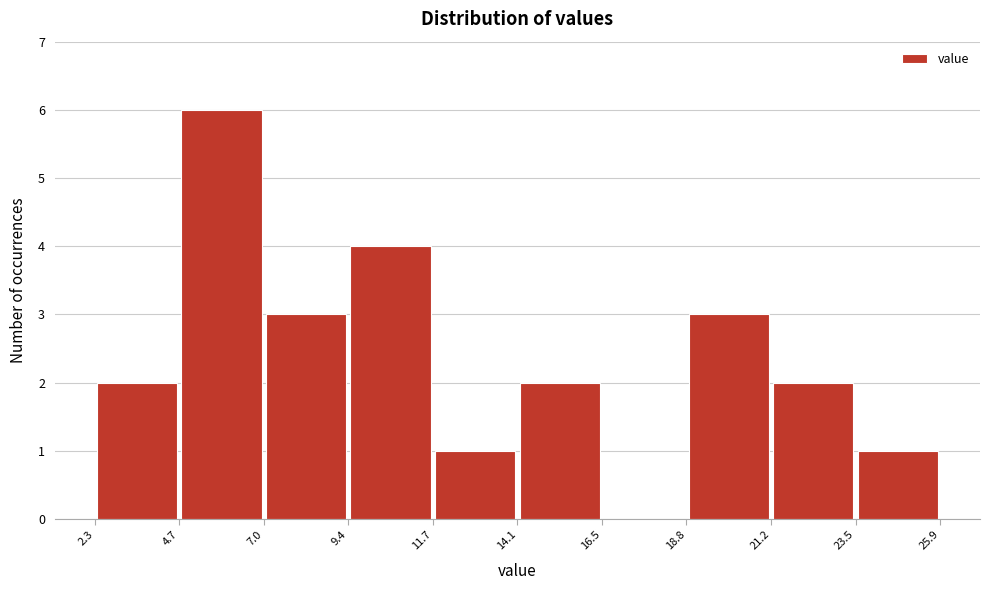

Reading left to right, transcribe this chart: for each bar, give the range it covers on the x-axis and its height. The values are not printed on the chart, so give them approximately, as read against the axis.

2.3 to 4.7: 2
4.7 to 7.0: 6
7.0 to 9.4: 3
9.4 to 11.7: 4
11.7 to 14.1: 1
14.1 to 16.5: 2
16.5 to 18.8: 0
18.8 to 21.2: 3
21.2 to 23.5: 2
23.5 to 25.9: 1